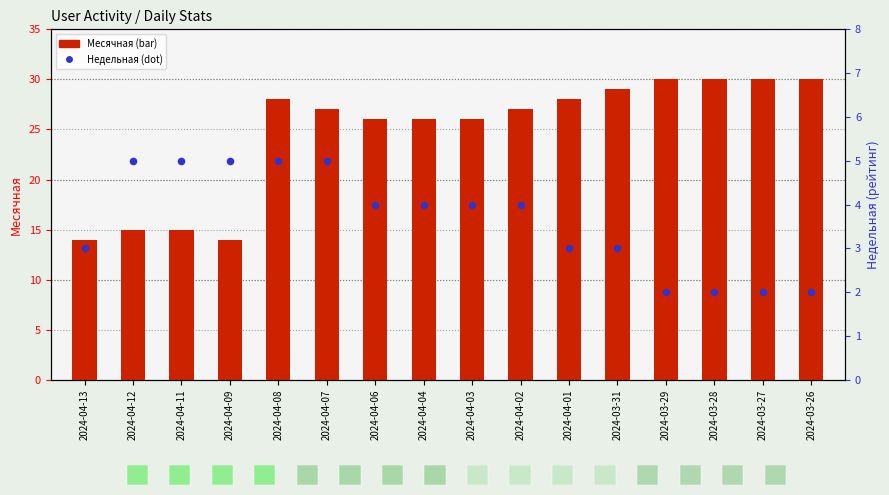

Which series has the largest total across all categories?

Месячная